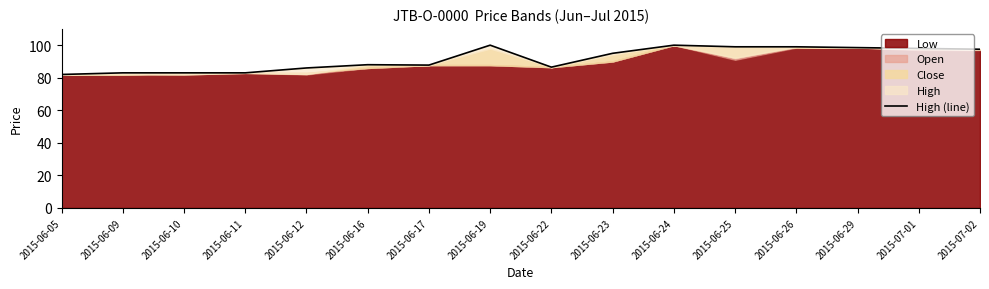

How many interior local valleys (lower than both neighbors) does the data have?

2